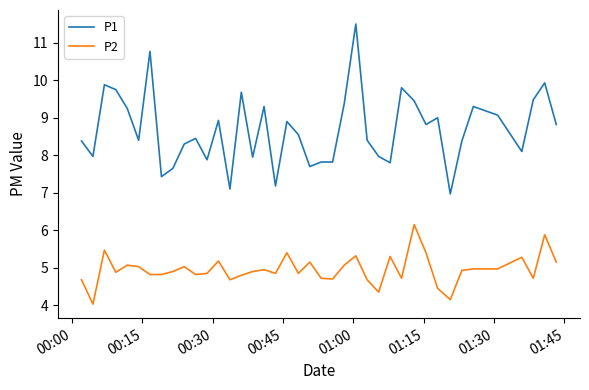

List the series in order of their overall mean, highest first.

P1, P2